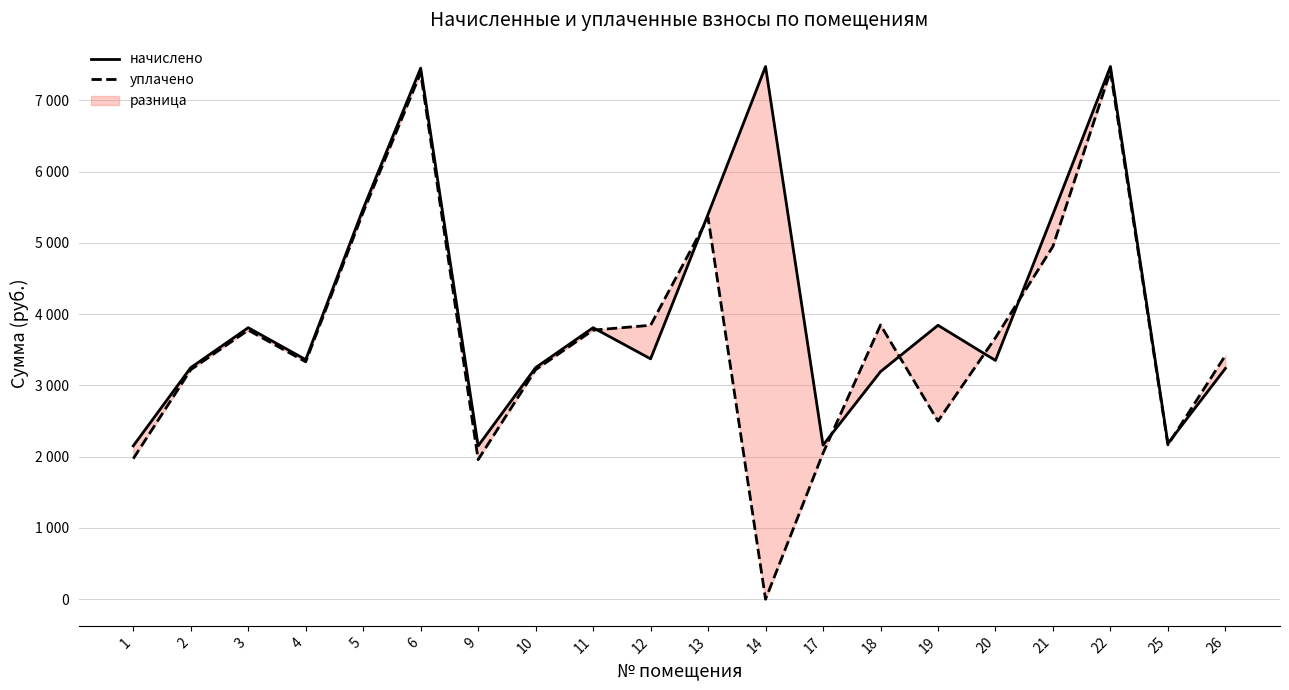

In уплачено, how many points are higher than both neighbors (excluding endpoints)?

5